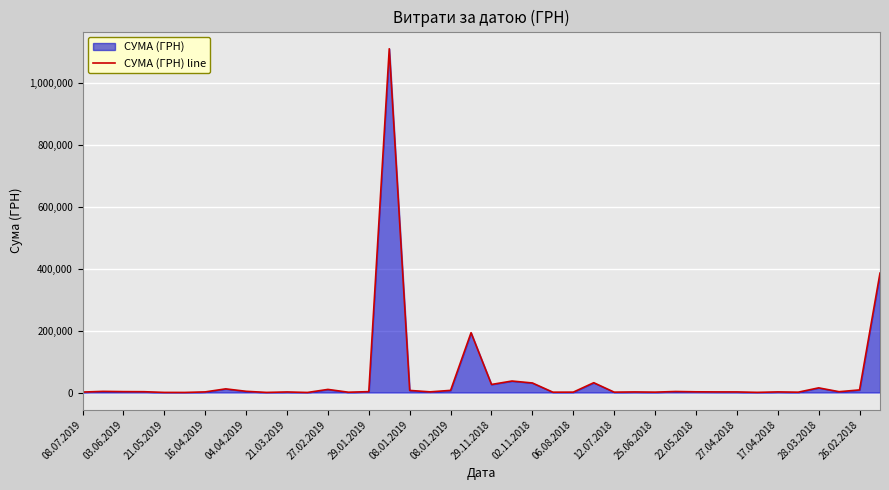

The chart shows a value of 1543.0 at 12.07.2018. True or false?

False